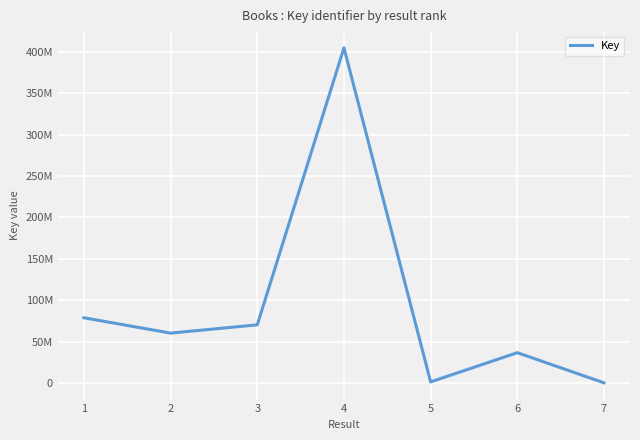

Is this an area chart (filled region under the line)?

No